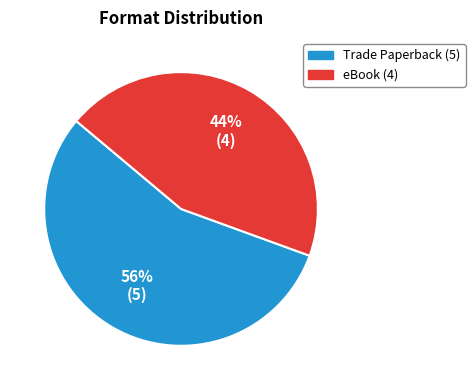

What is the largest slice in the pie chart?

Trade Paperback